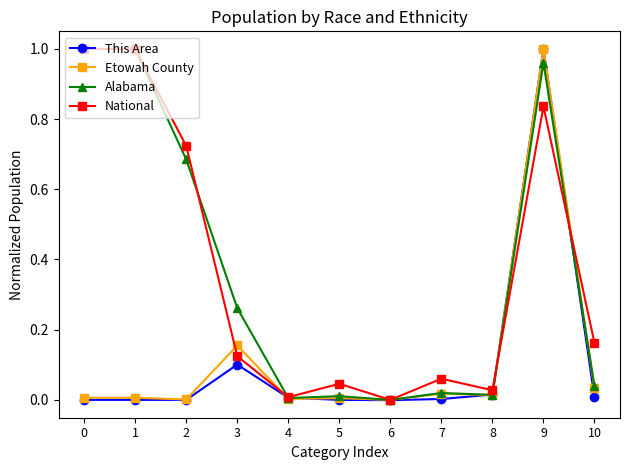

Is the value of This Area at 1 greater than the value of Alabama at 0?

No